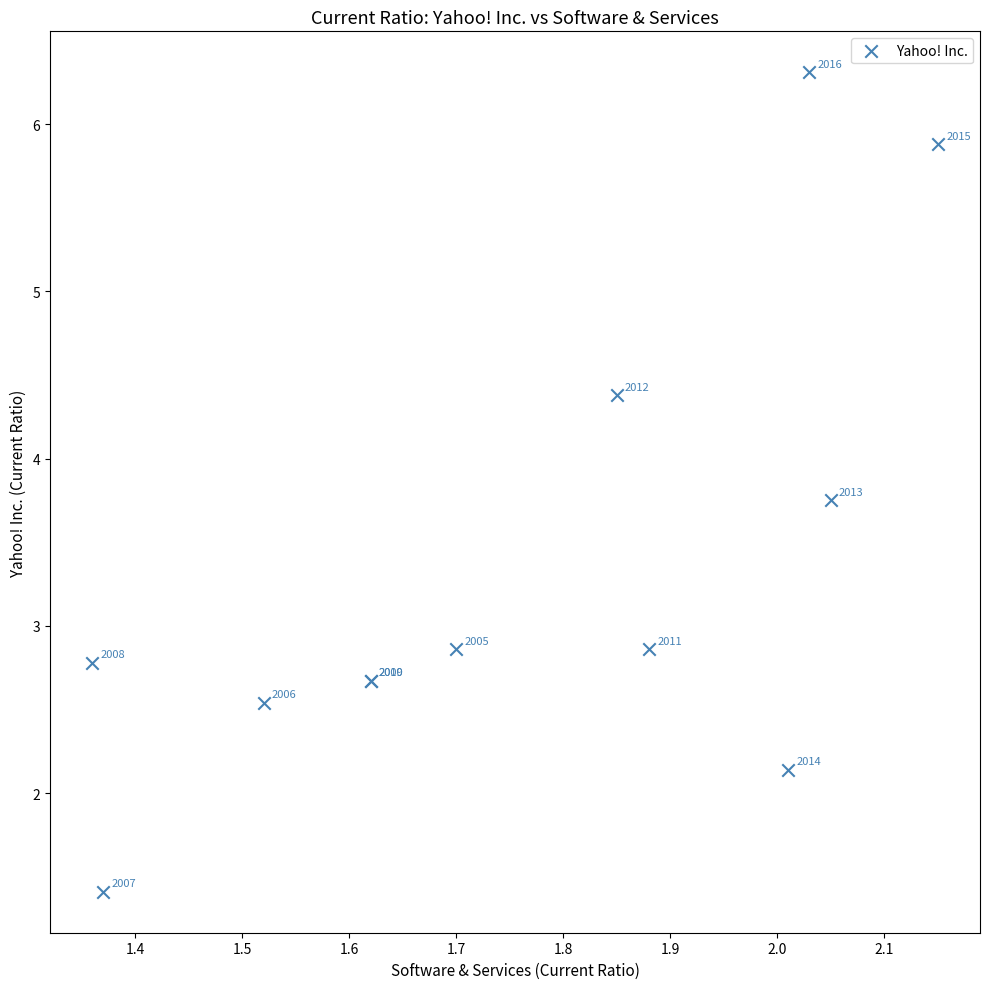

What Y value in the scatter plot is closest to 3?

2.9